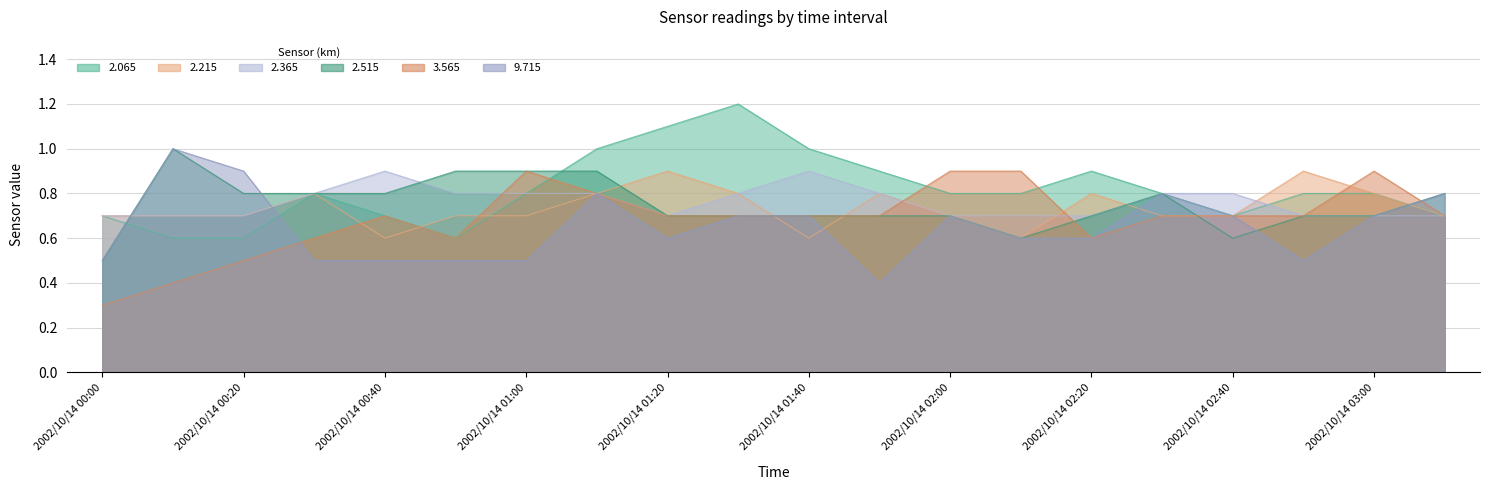

What is the spread (max minus min) of values at 2002/10/14 00:20?

0.4